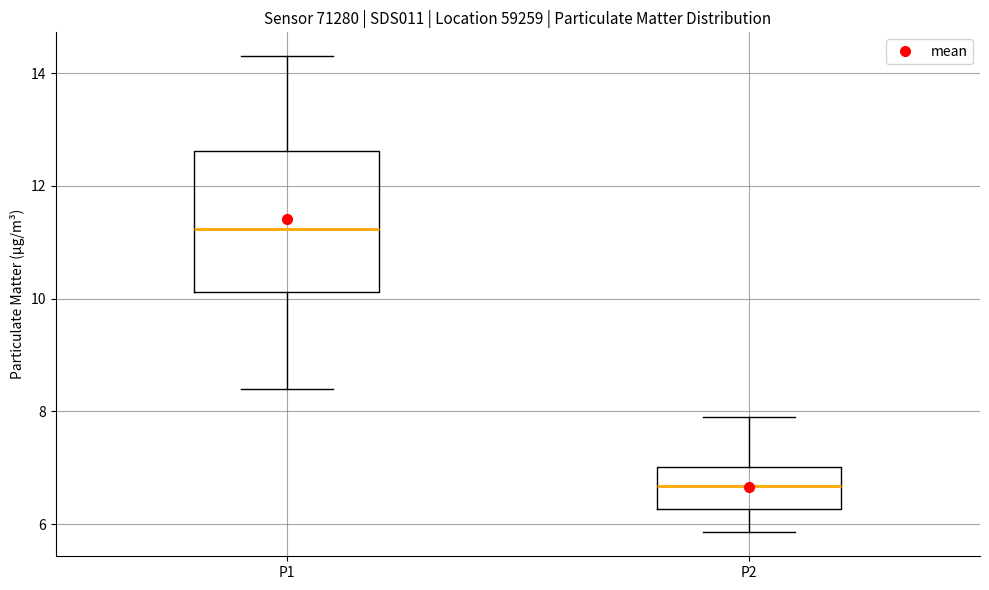

Reading left to right, transcribe this box plot: for each box, give where its median line is, the range the box spans, and where its two whiskers end, as read against the y-axis. The values are not printed on the chart, so give them approximately, as read against the axis.

P1: median 11.2, box 10.2 to 12.6, whiskers 8.4 to 14.4
P2: median 6.6, box 6.2 to 7.0, whiskers 5.8 to 8.0